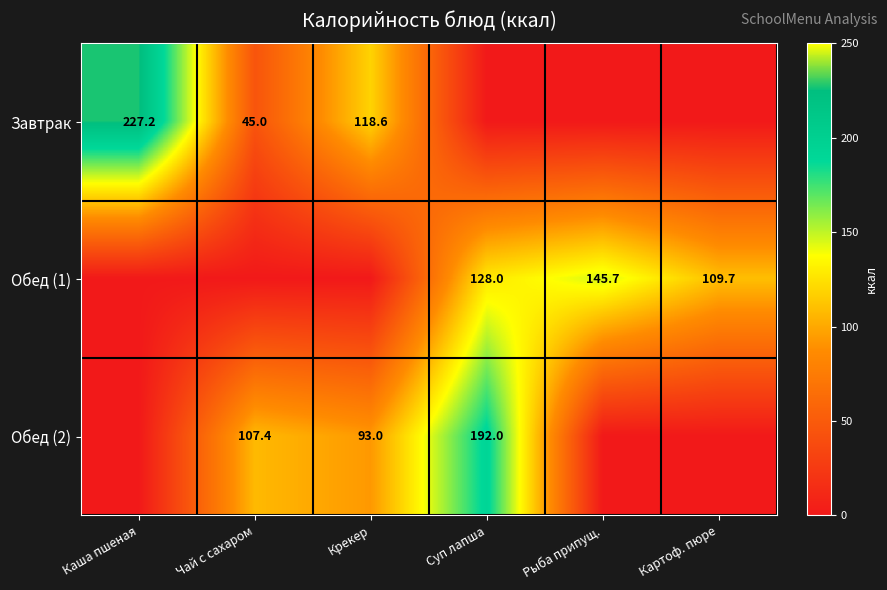

Is it true that Обед (1) equals 109.7 at Картоф. пюре?

True